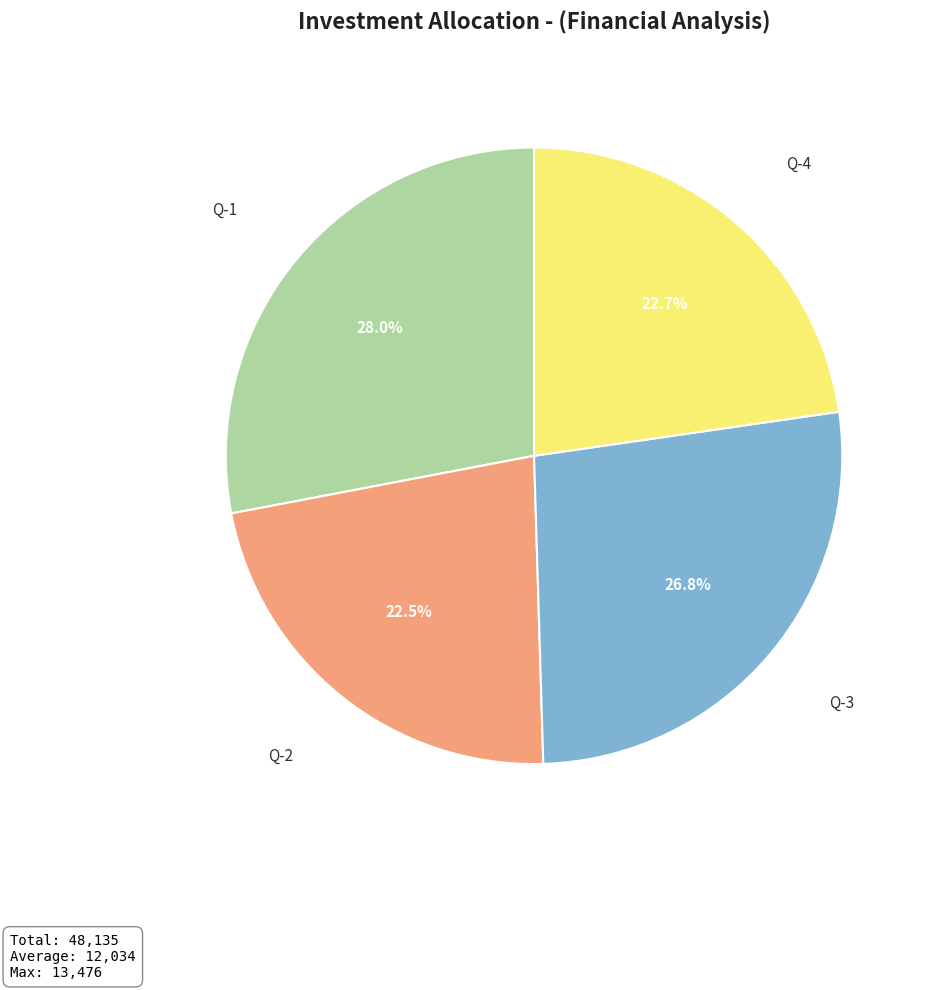

How many slices are in this pie chart?

4